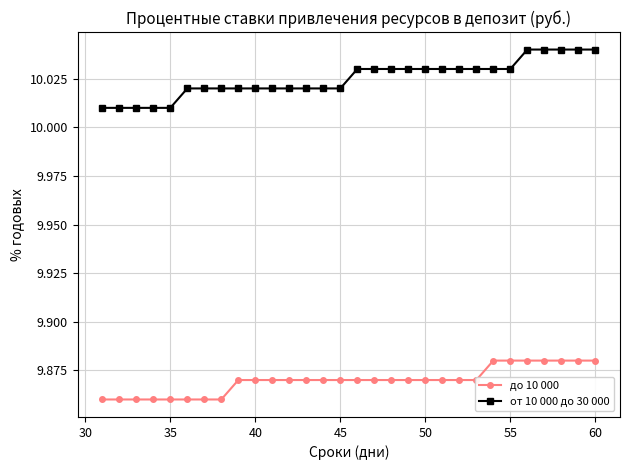

How many до 10 000 values are between 9 and 10?

30